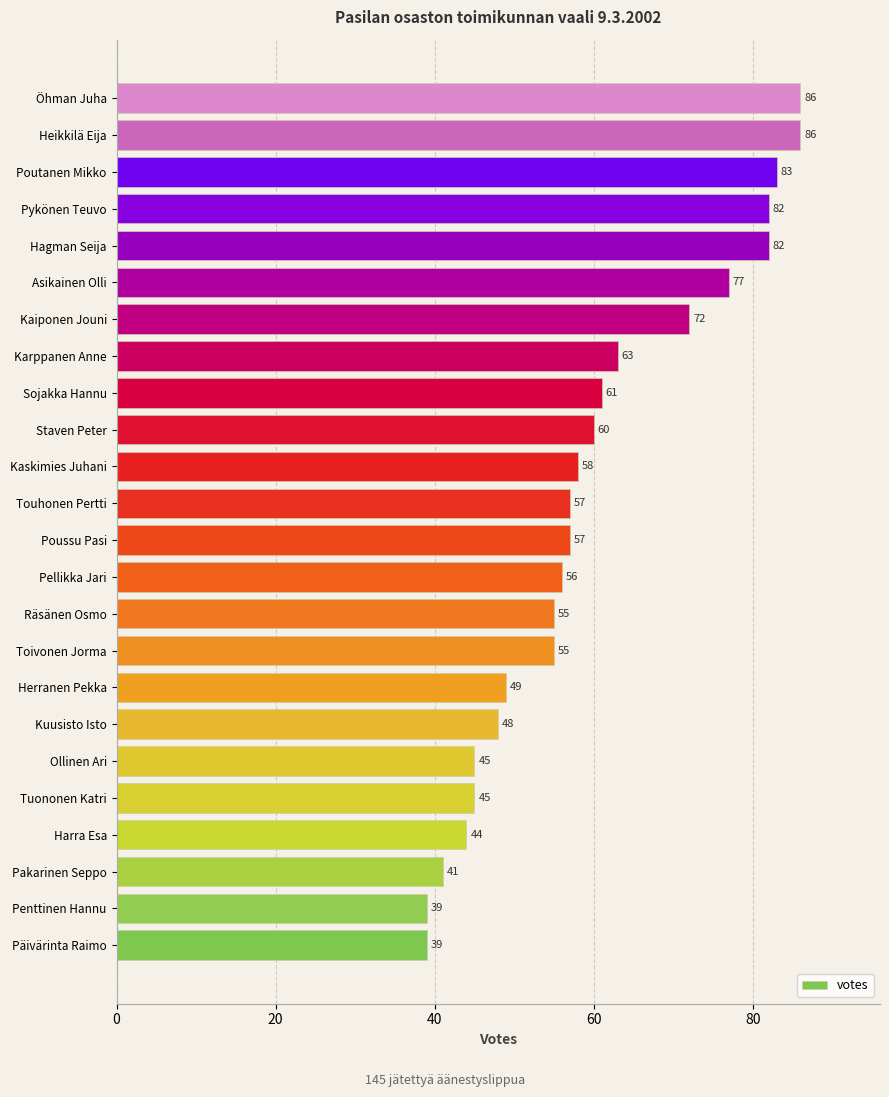

The chart shows a value of 45 at Tuononen Katri. True or false?

True